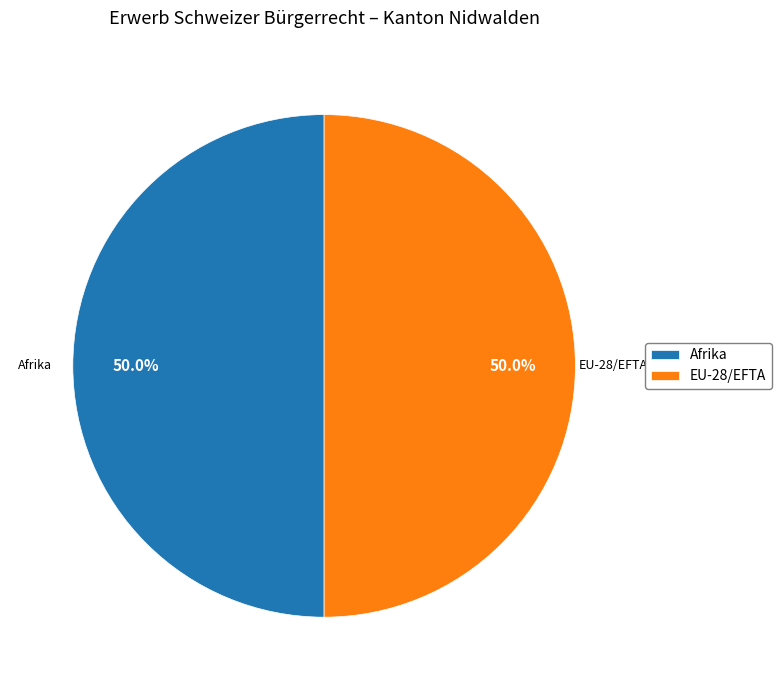

Is it true that EU-28/EFTA is 59% of the pie?

False